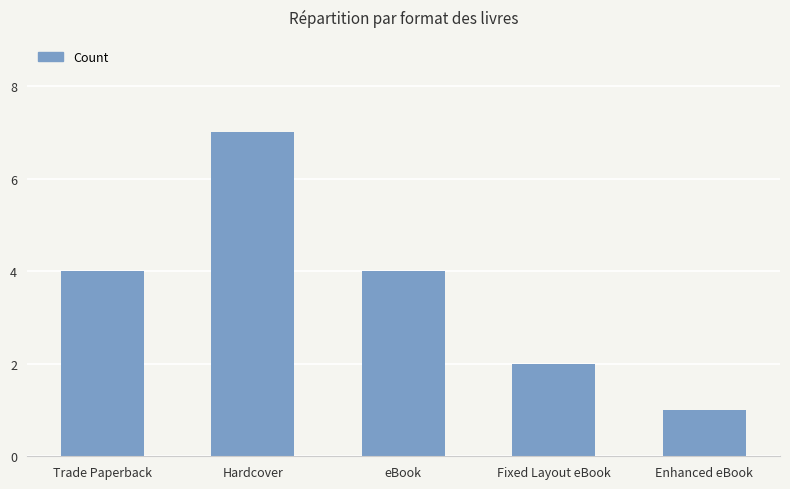

Approximately how many times larger is the value at Fixed Layout eBook compared to Trade Paperback?

0.5